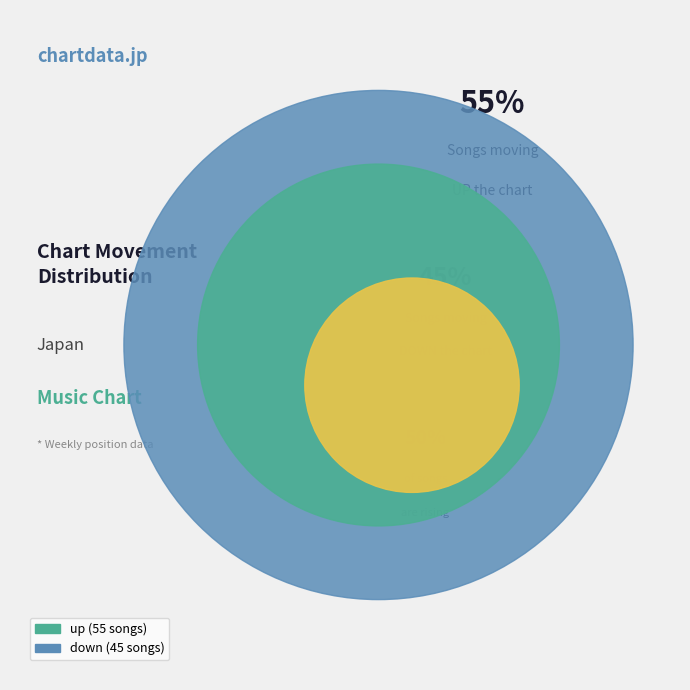

To the nearest percent, what is the average slice percentage?

50%